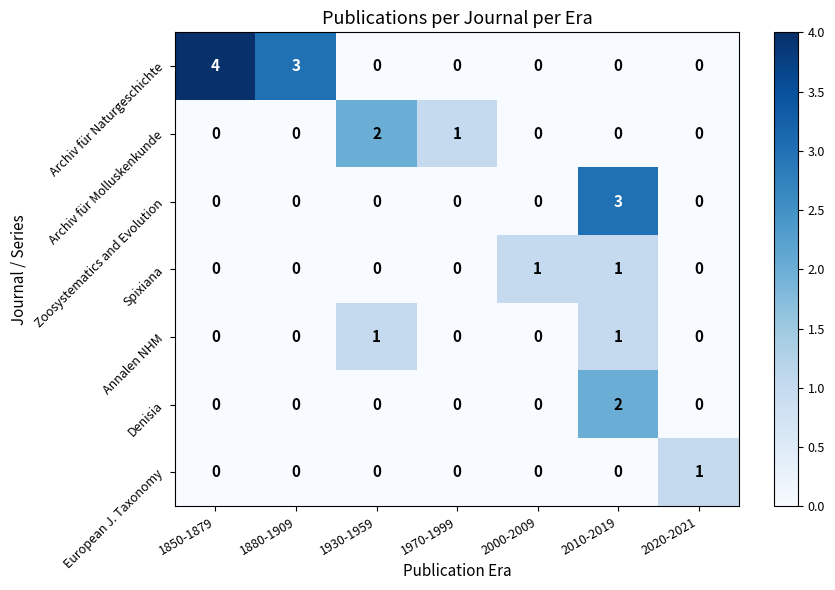

Which series has the largest total across all categories?

Archiv für Naturgeschichte